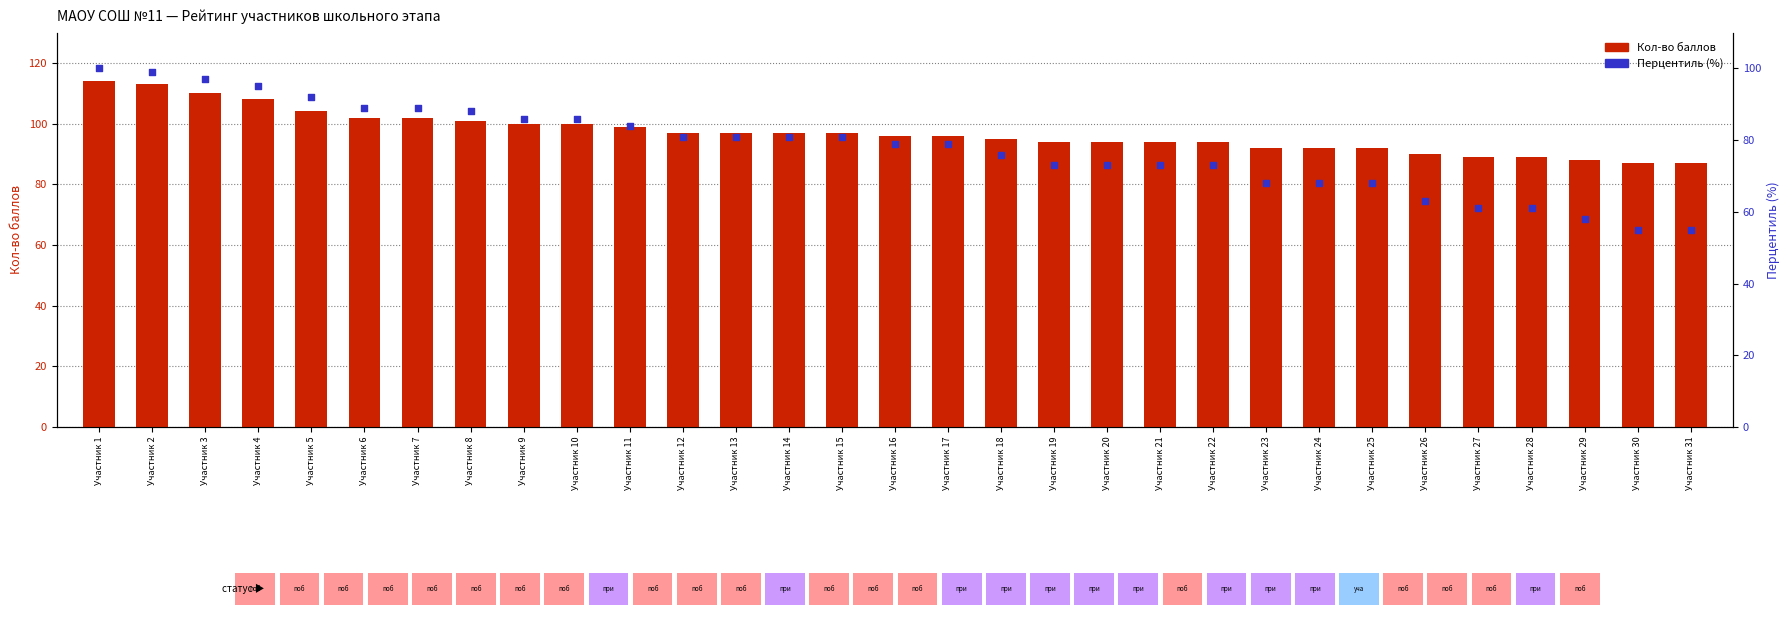

Which series contains the lowest Y value?

Перцентиль (%)